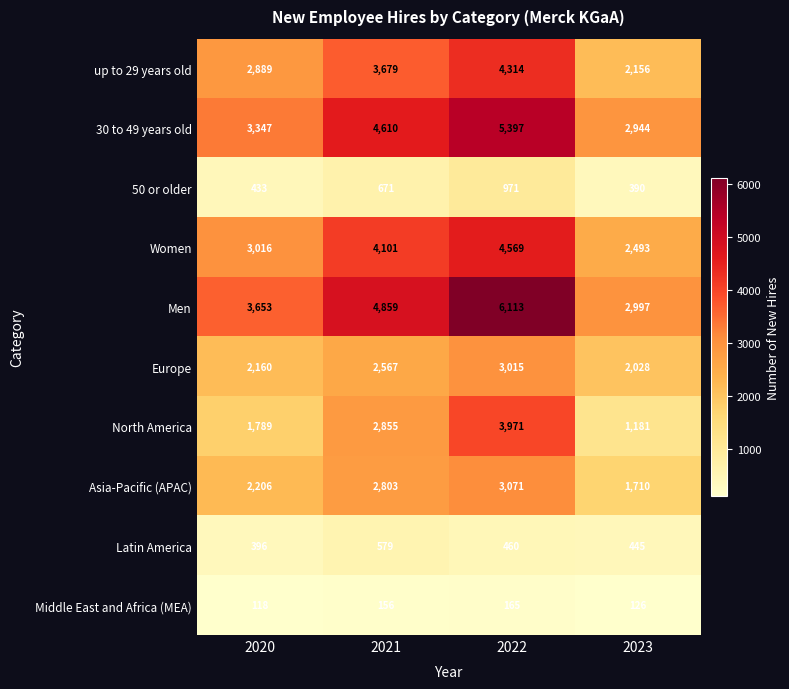

At which label does up to 29 years old reach its minimum?

2023